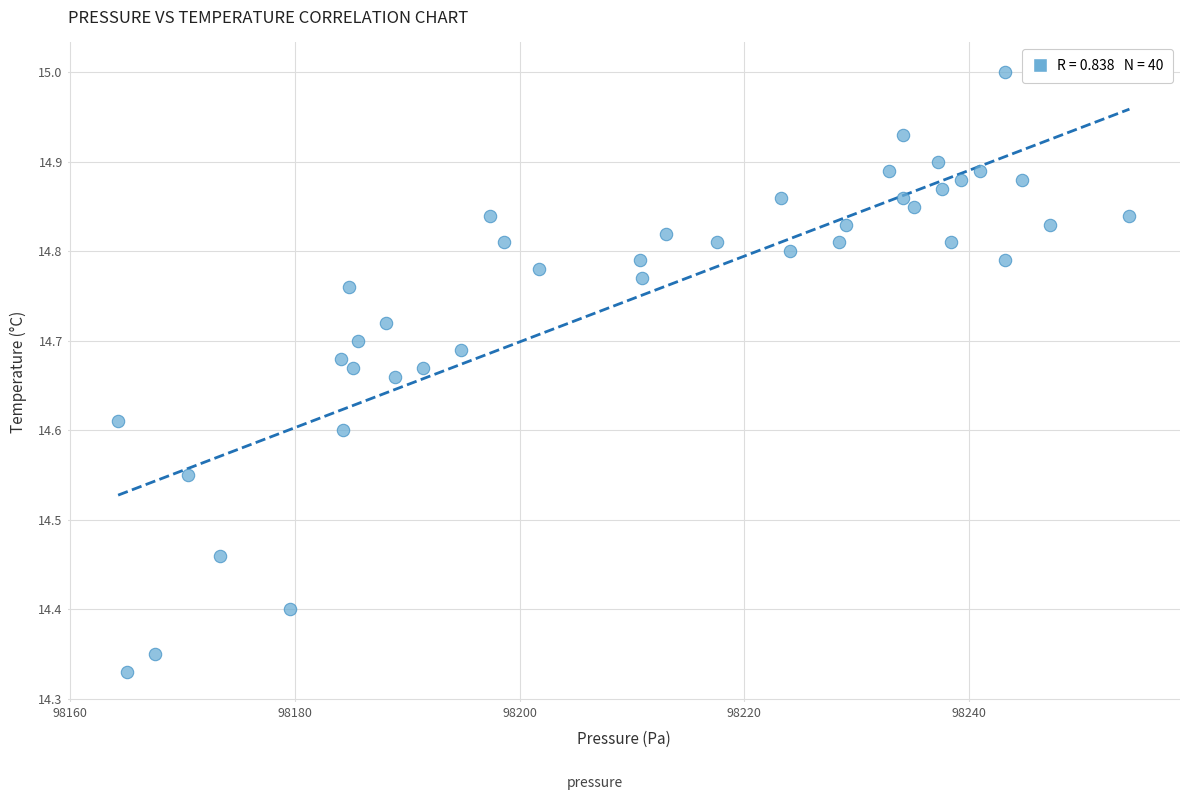

What is the range of Y values (max minus min)?

0.7